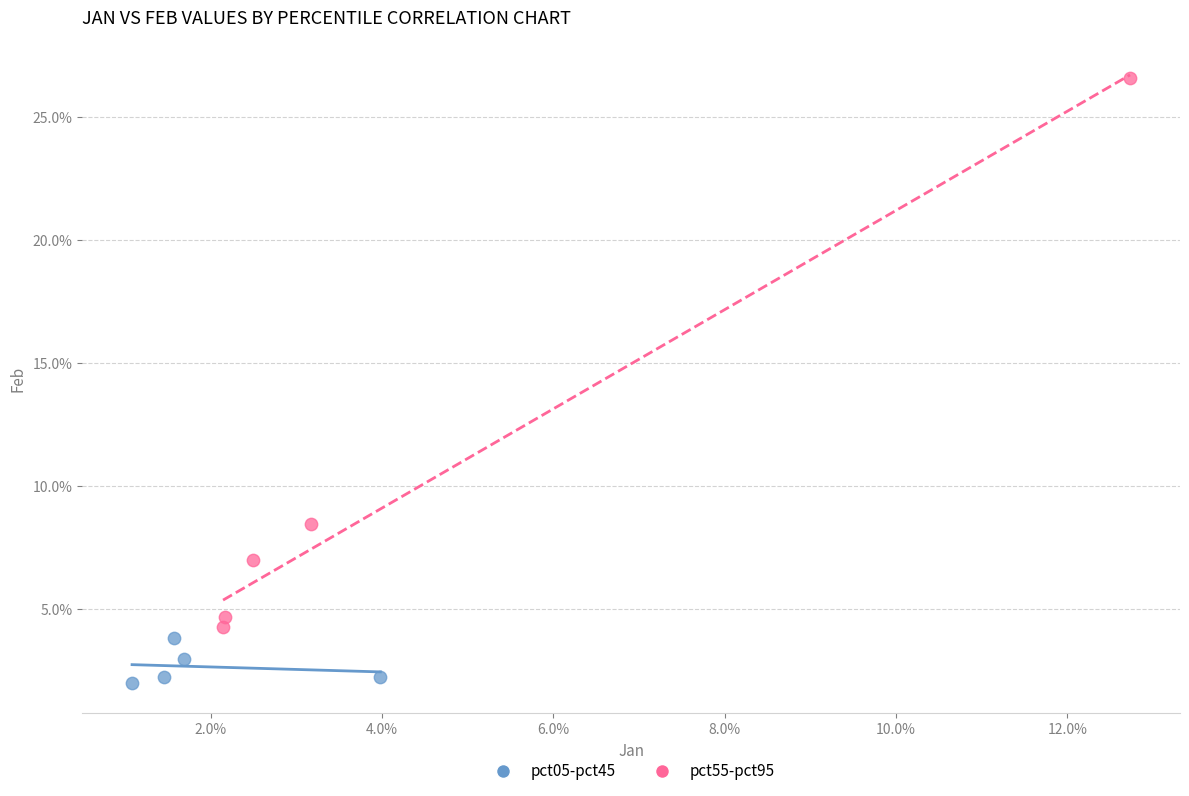

Which series reaches the minimum Y coordinate?

pct05-pct45